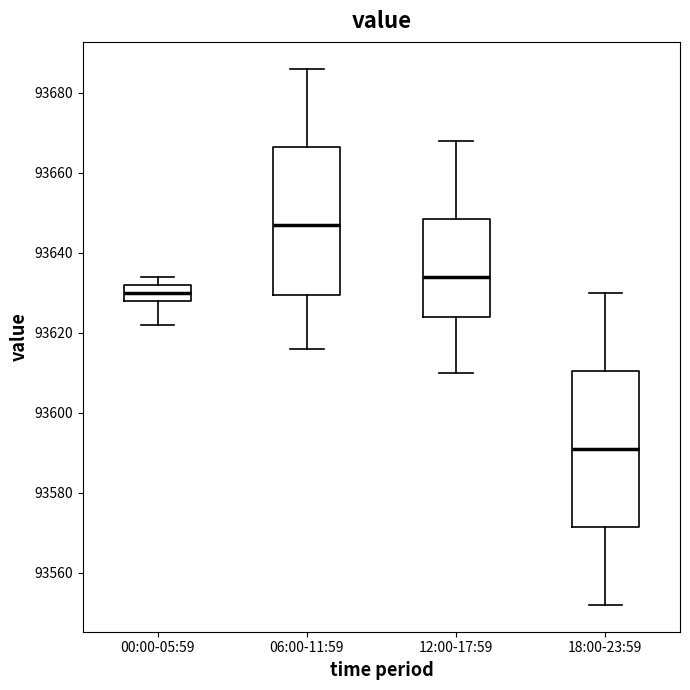

Which box's median line is the highest?

06:00-11:59